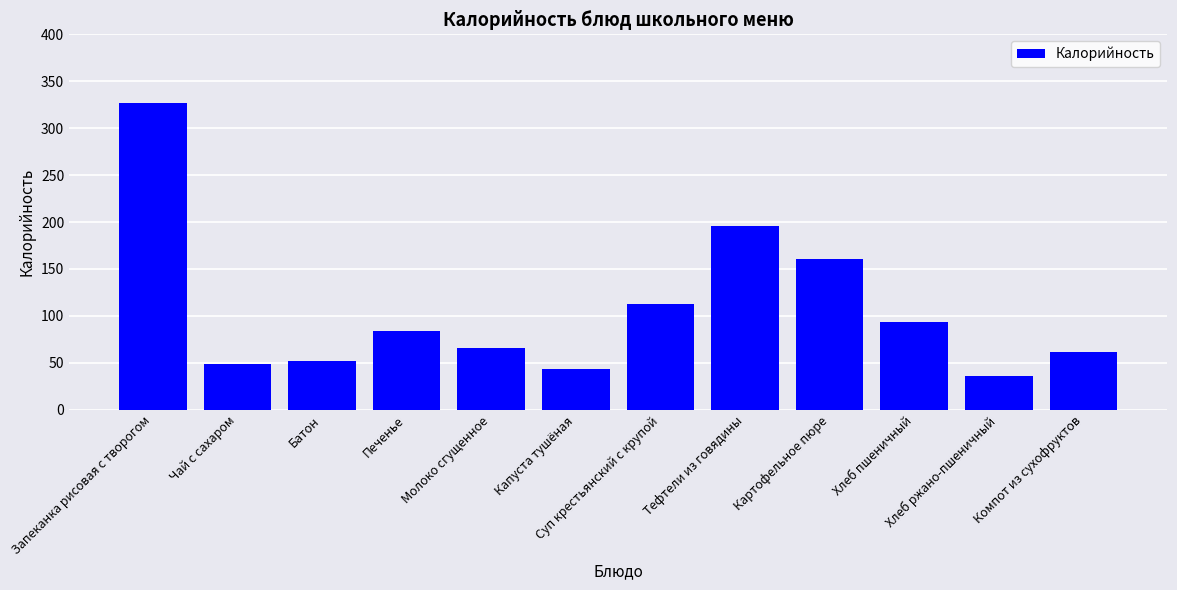

At which category does the chart reach its peak across all series?

Запеканка рисовая с творогом